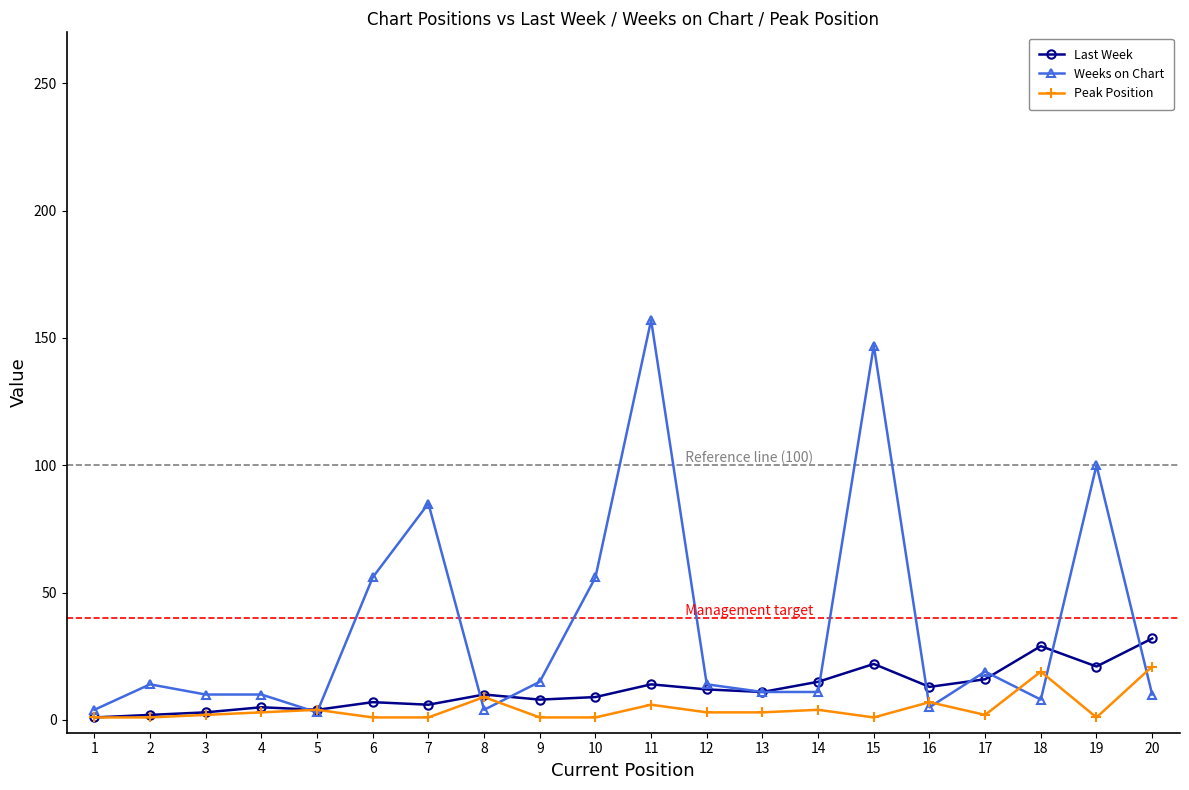

The value of Weeks on Chart at 6 is 89. True or false?

False